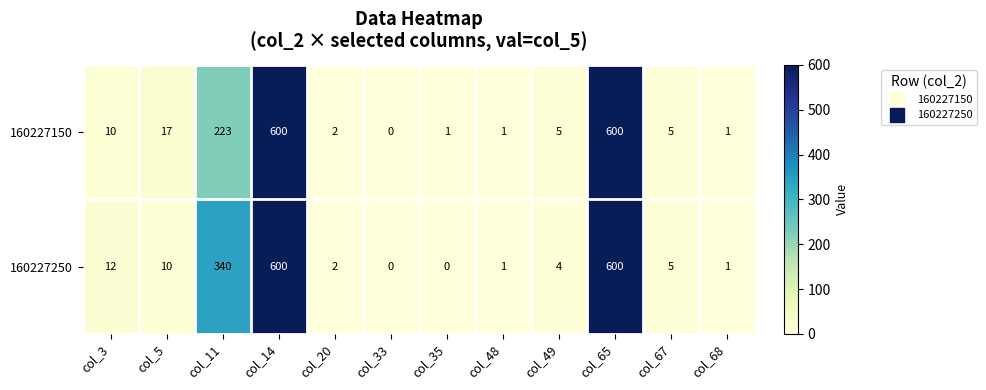

Between col_3 and col_67, which series saw the biggest shift?

160227250